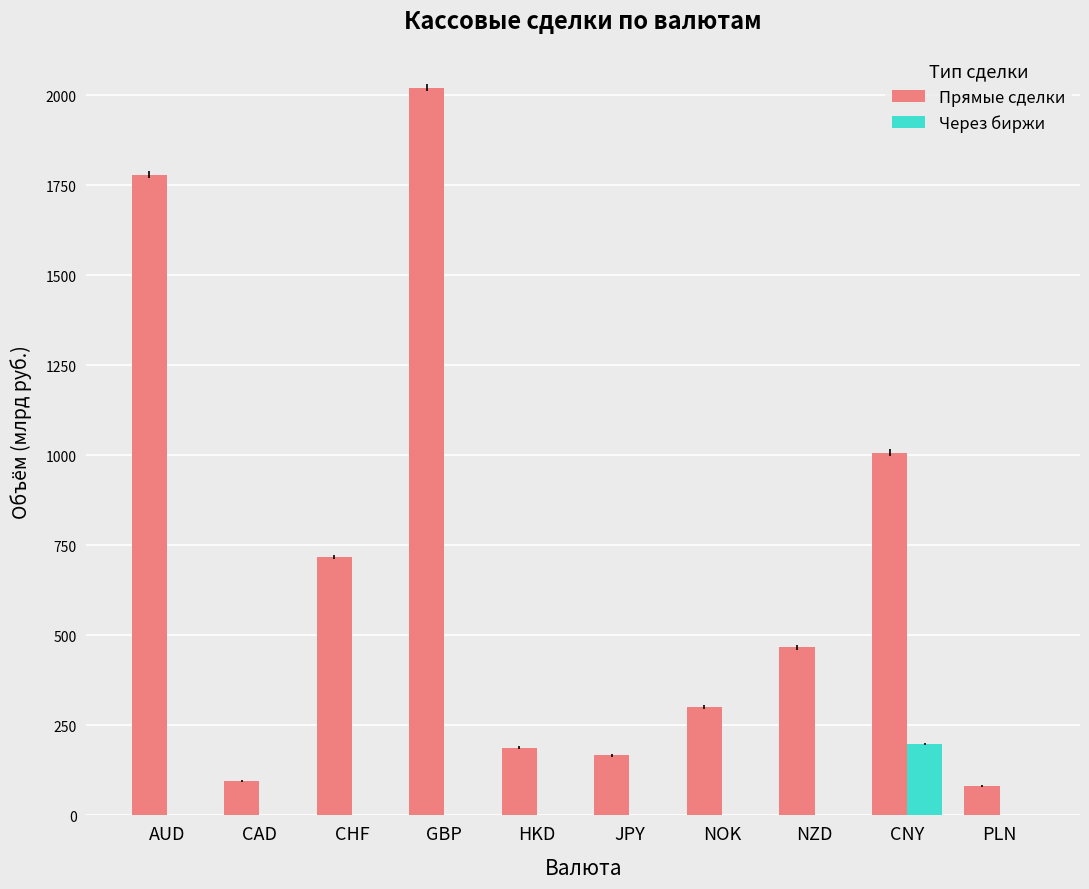

What is the average value of the Через биржи series?

19.8